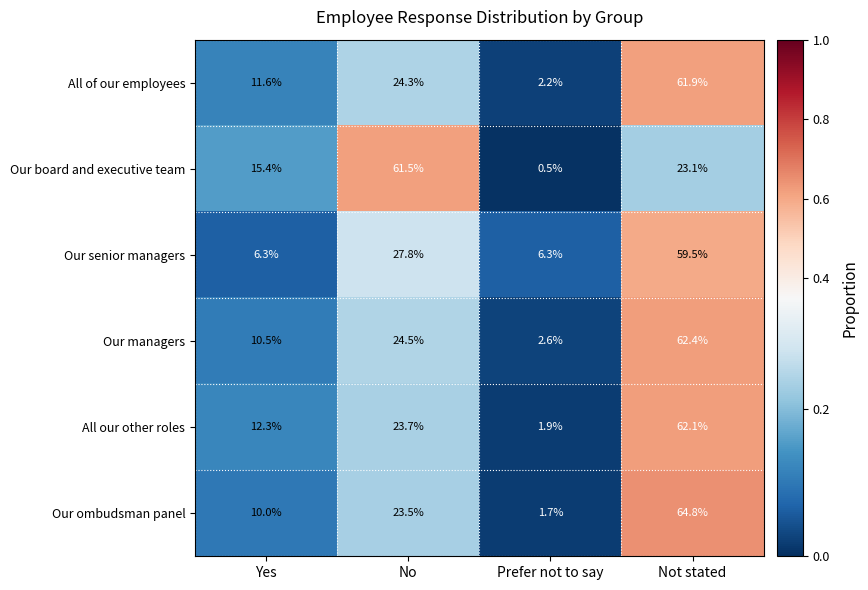

At which category is the sum across all series the highest?

Not stated